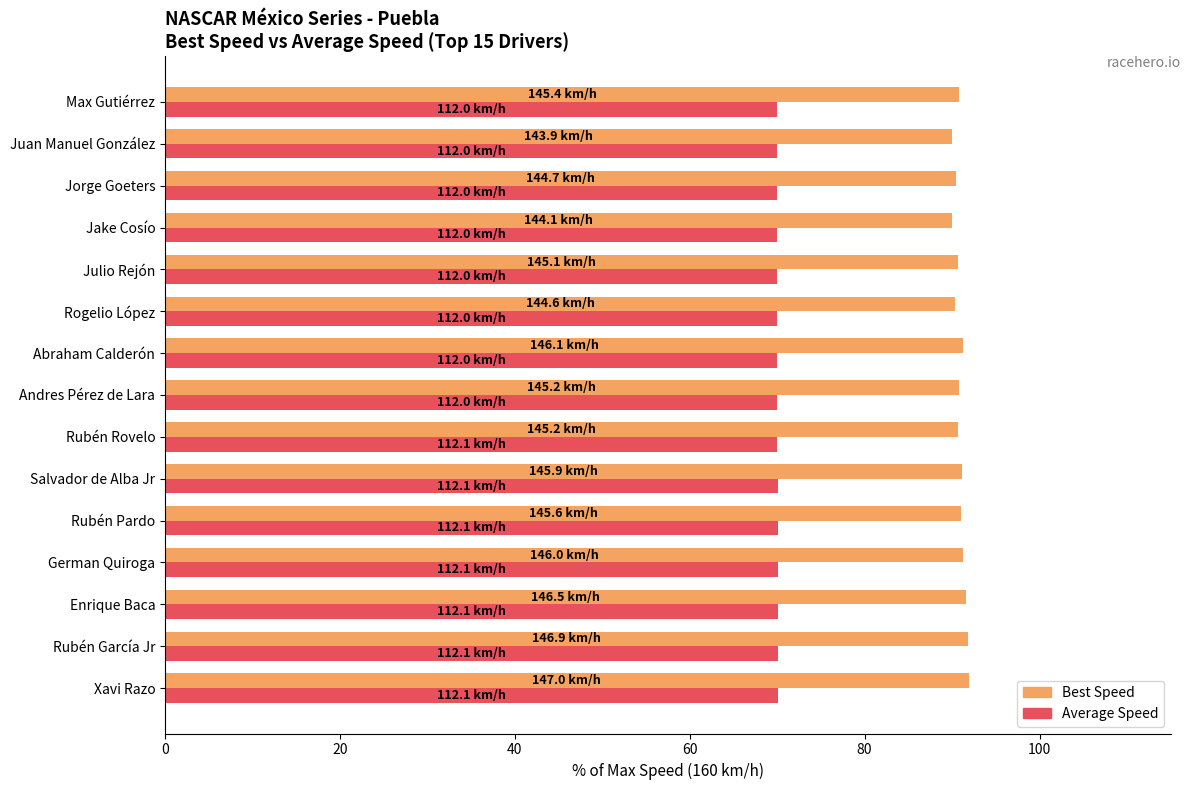

What is the total value across all series at Rubén Pardo?

161.1